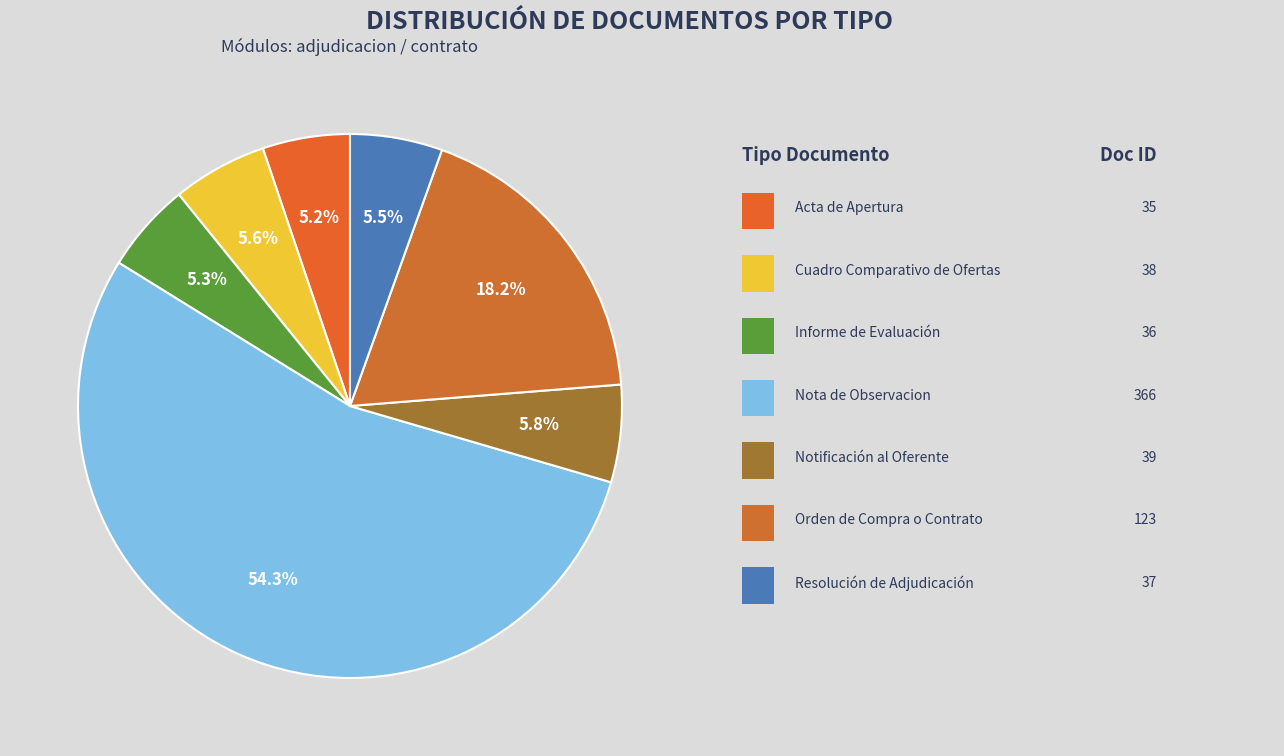

What is the smallest slice in the pie chart?

Acta de Apertura